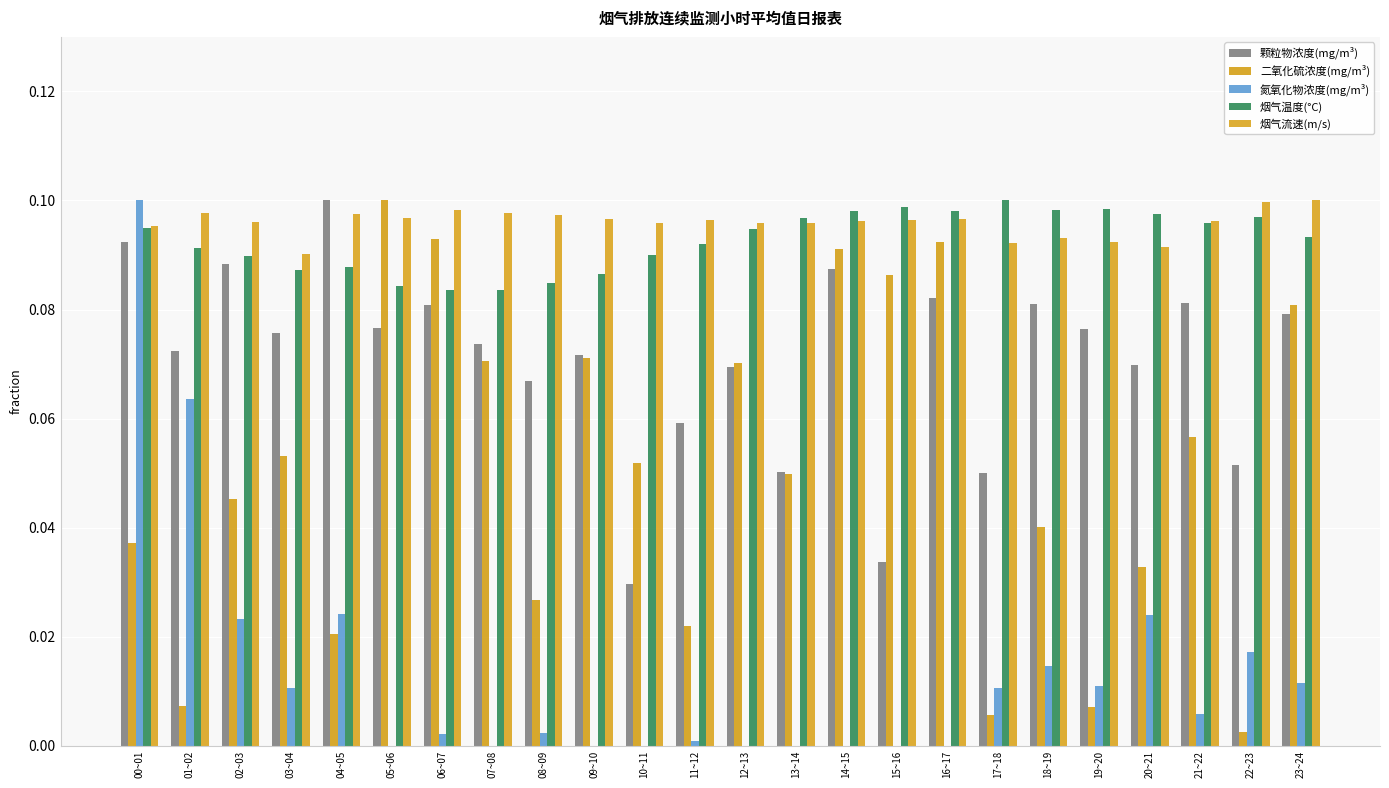

Count the number of categories in the chart.

24